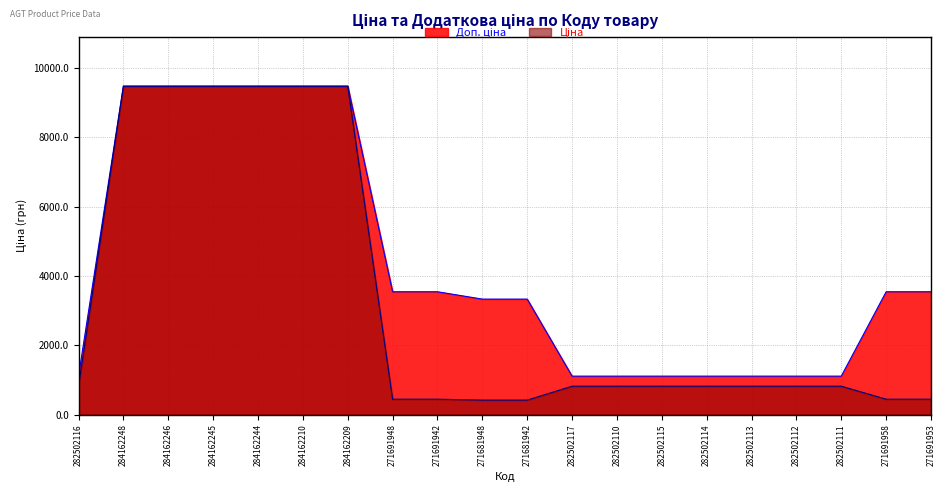

What are all the series names shown in the legend?

Ціна, Доп. ціна